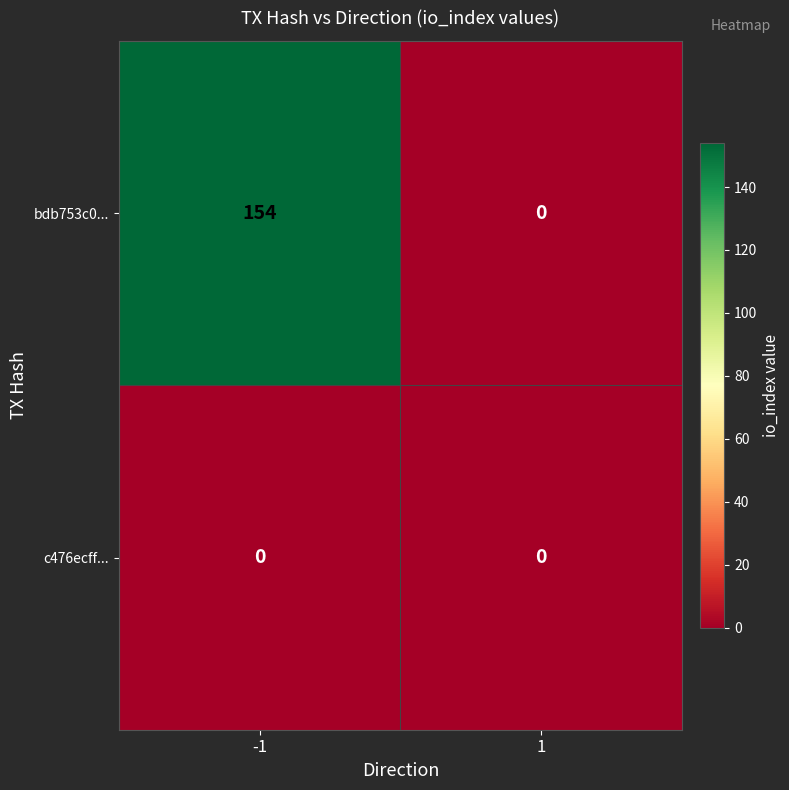

Which series has the widest spread of values?

bdb753c0...